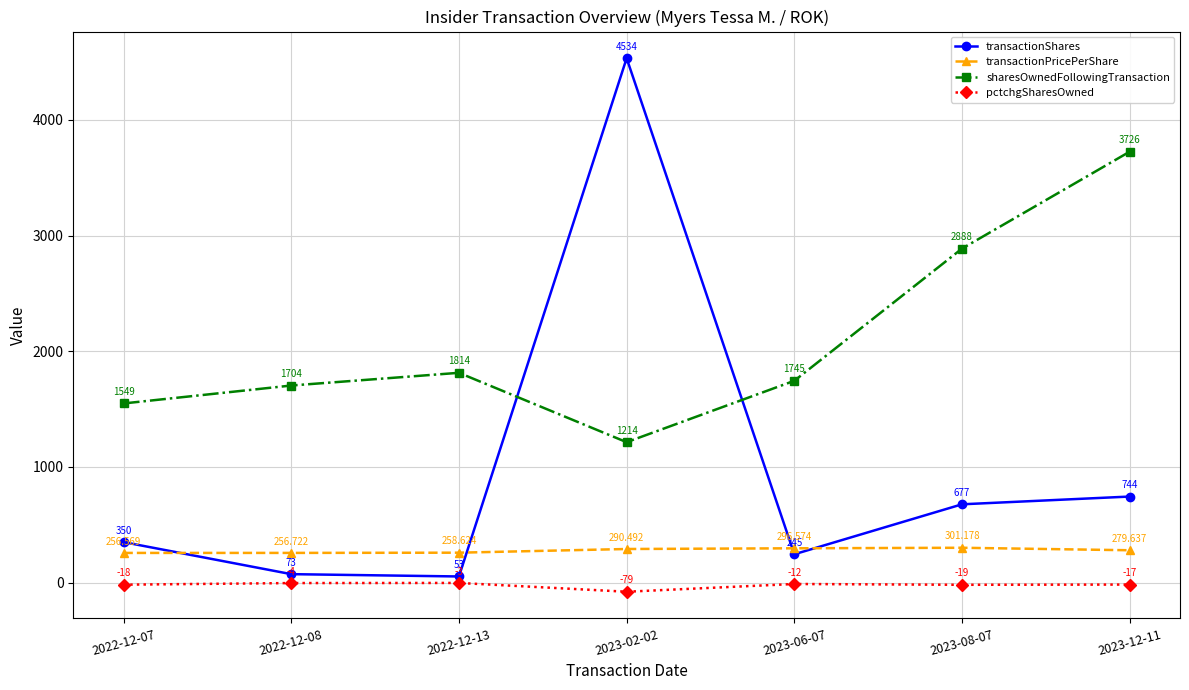

At which category is the sum across all series the highest?

2023-02-02